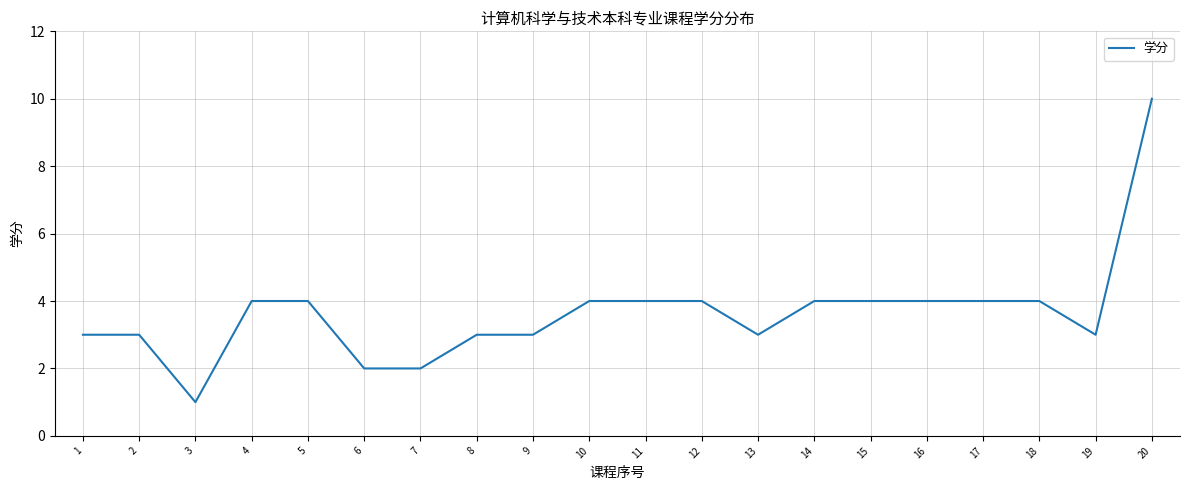

Count the values in the range 3 to 4.

16